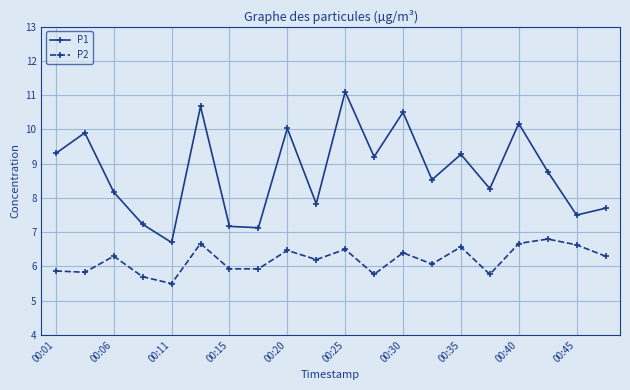

What is the average value of the P1 series?

8.8